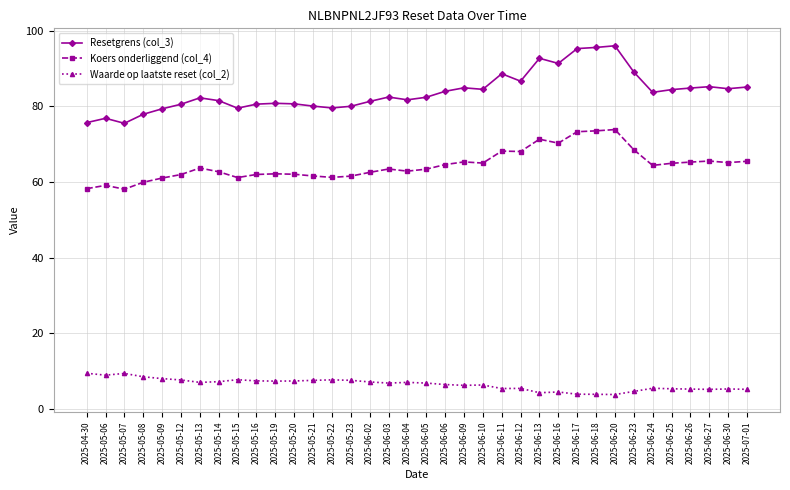

What is the lowest value of the Resetgrens (col_3) series?

75.5